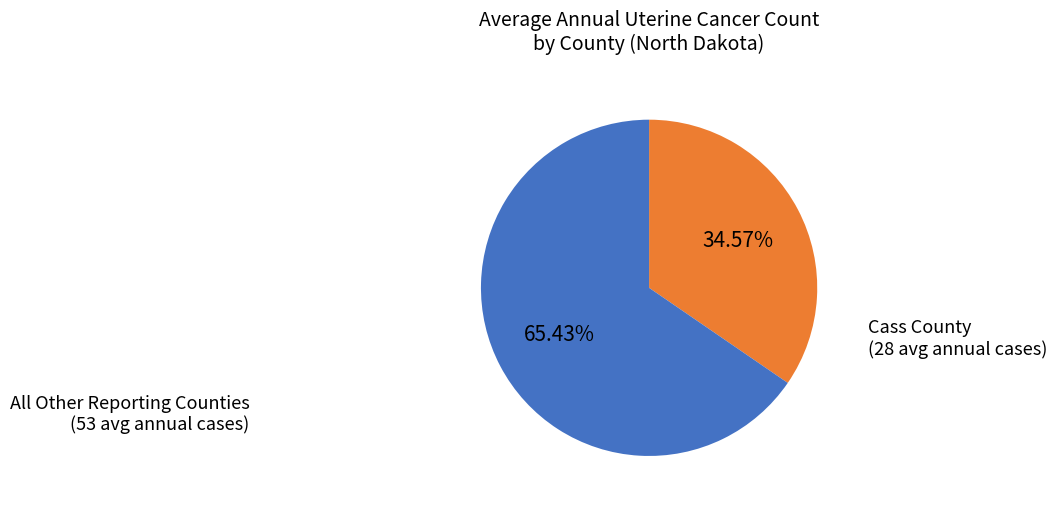

Is there any slice that represents more than half of the pie?

Yes